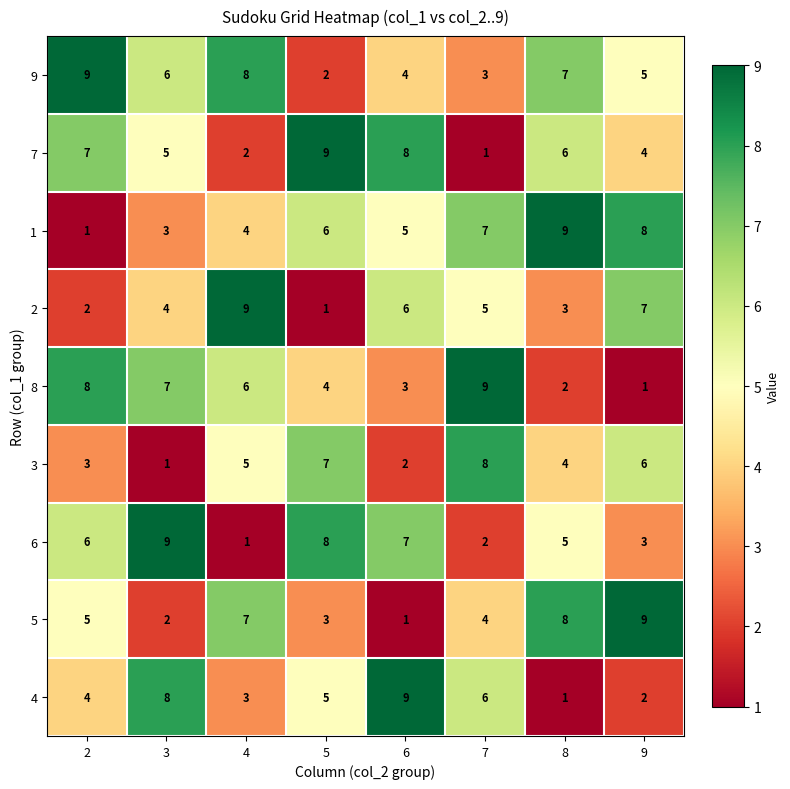

True or false: 2 has a value of 5 at 7.

True